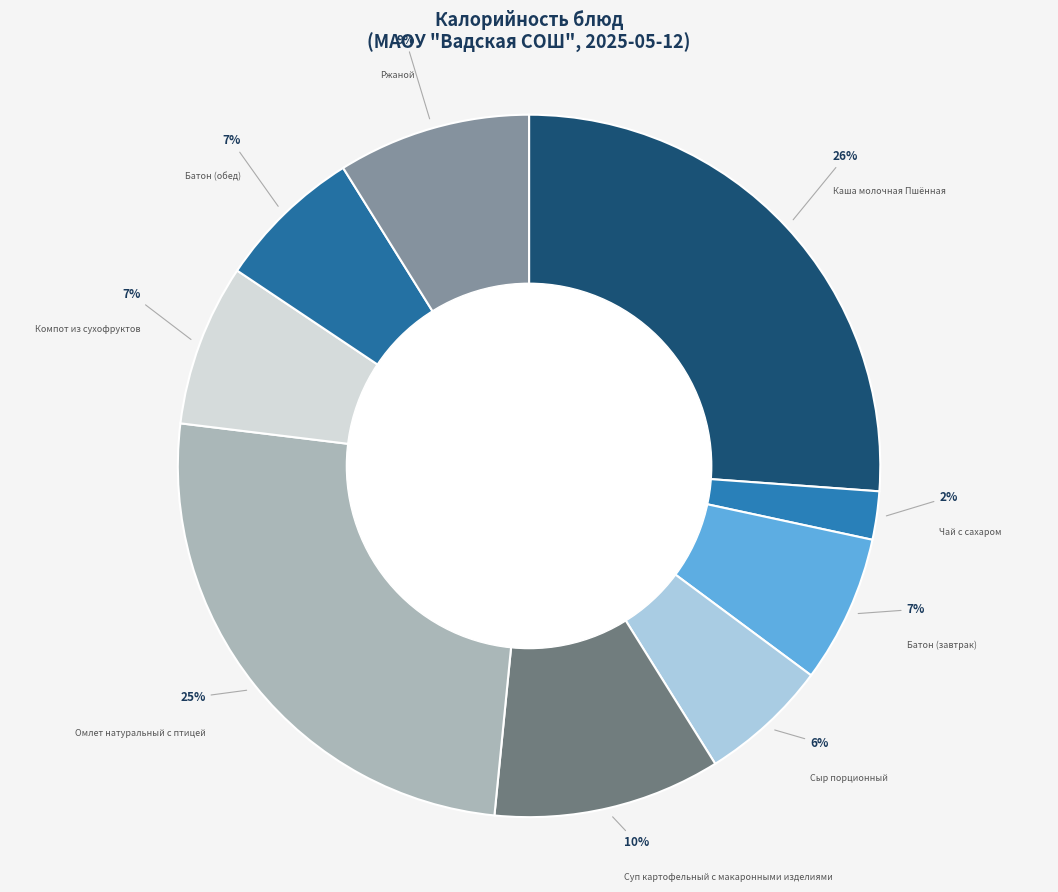

What is the largest slice in the pie chart?

Каша молочная Пшённая